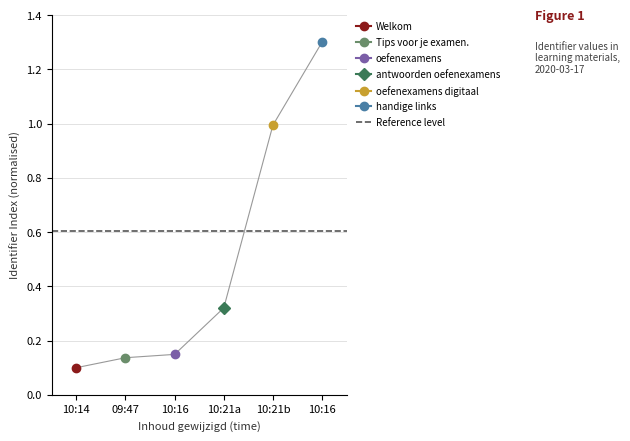

What is the greatest value displayed?

1.3